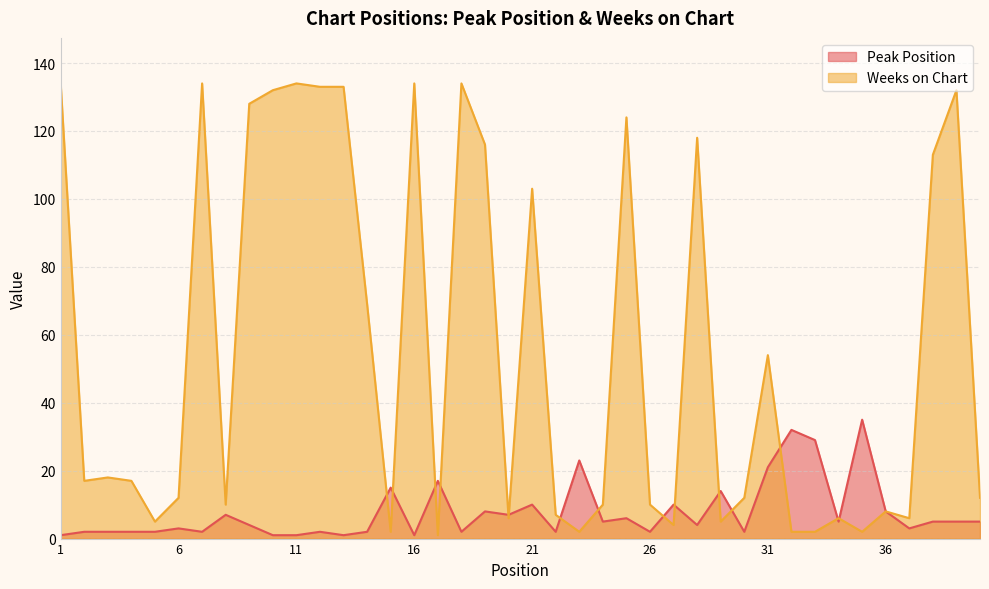

What are all the series names shown in the legend?

Peak Position, Weeks on Chart